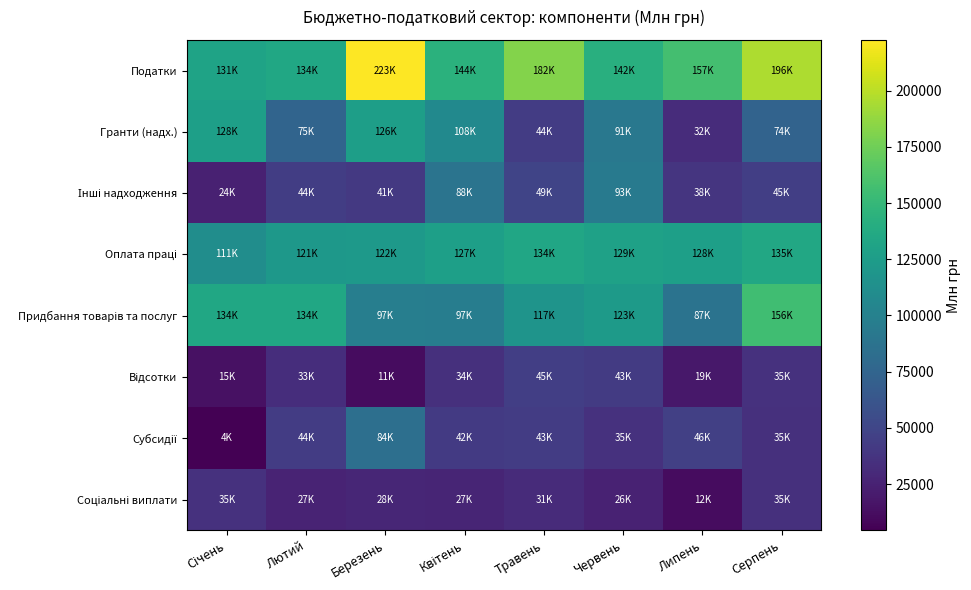

Rank the series by their maximum value, from lowest to highest.

Соціальні виплати, Відсотки, Субсидії, Інші надходження, Гранти (надх.), Оплата праці, Придбання товарів та послуг, Податки